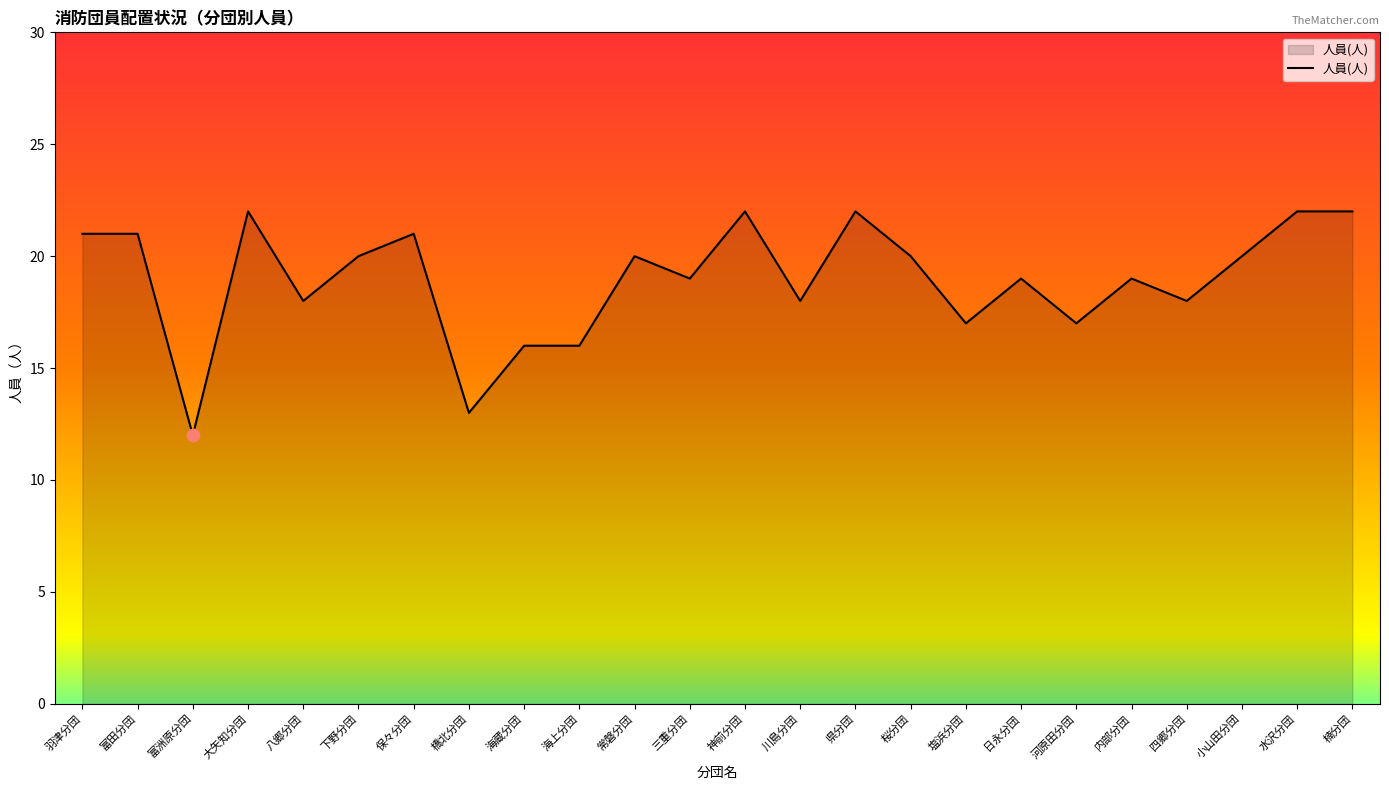

Approximately how many times larger is the value at 常磐分団 compared to 下野分団?

1.0